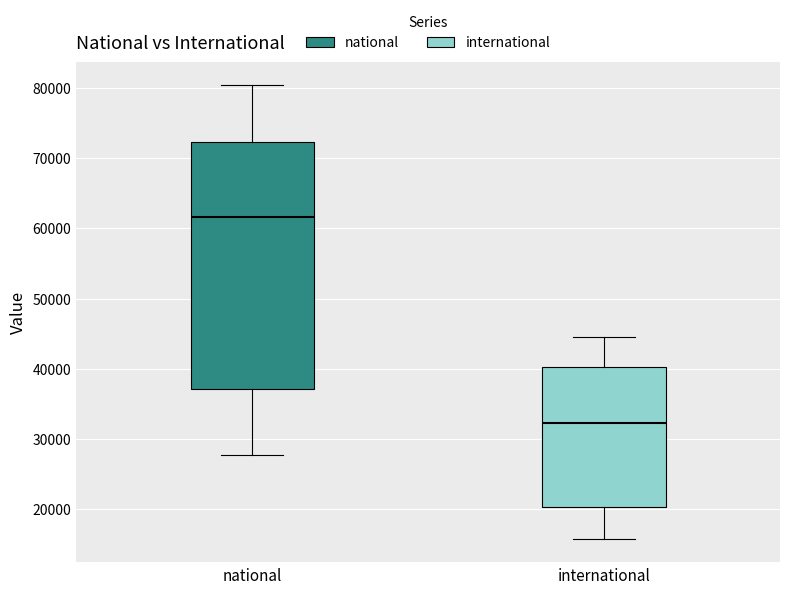

Which box is the tallest, from its lower edge to its upper edge?

national